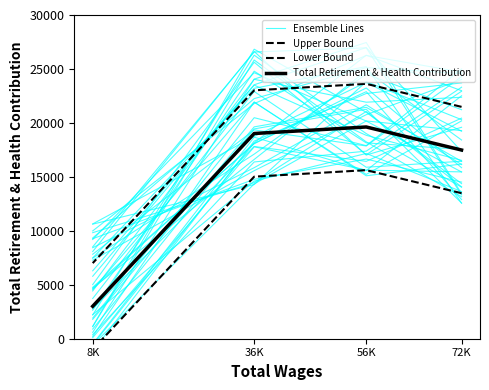

Which series has the largest total across all categories?

Upper Bound